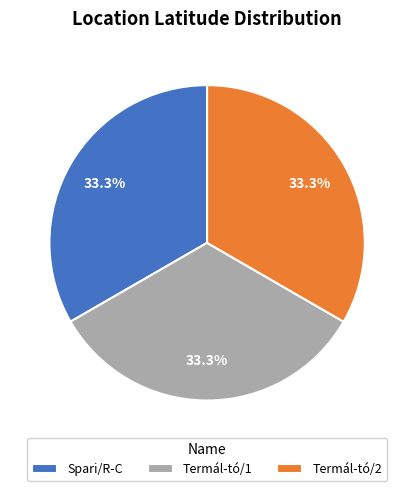

To the nearest percent, what percentage of the pie is Termál-tó/1?

33%